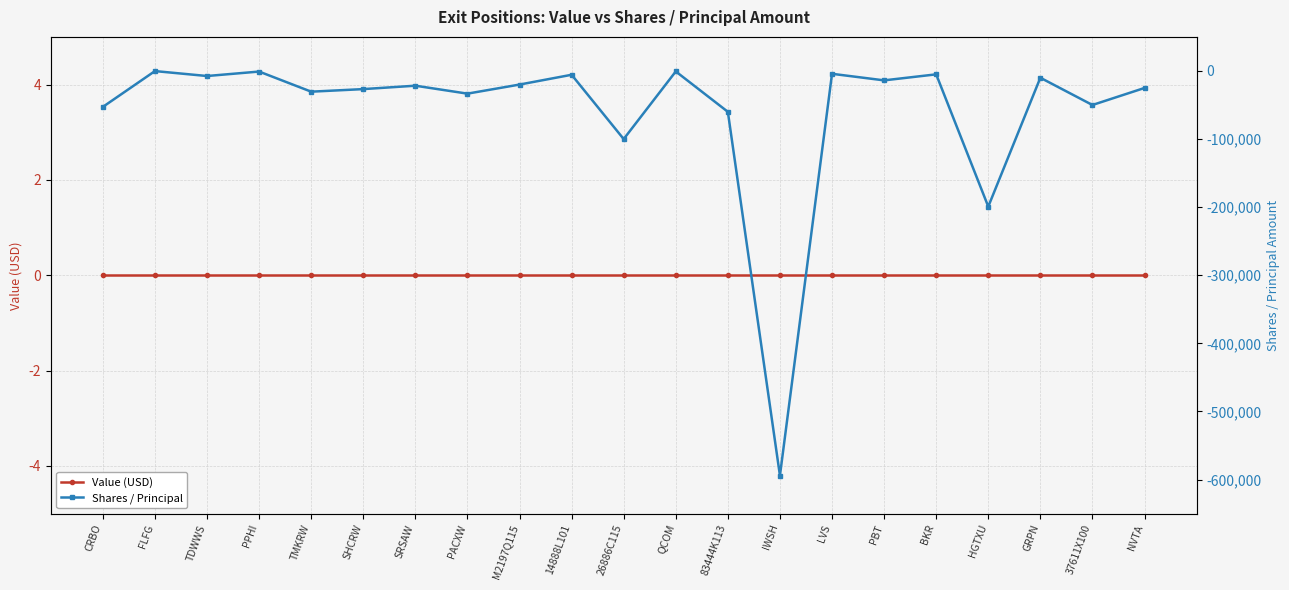

Between 83444K113 and PBT, which series saw the biggest shift?

Shares / Principal